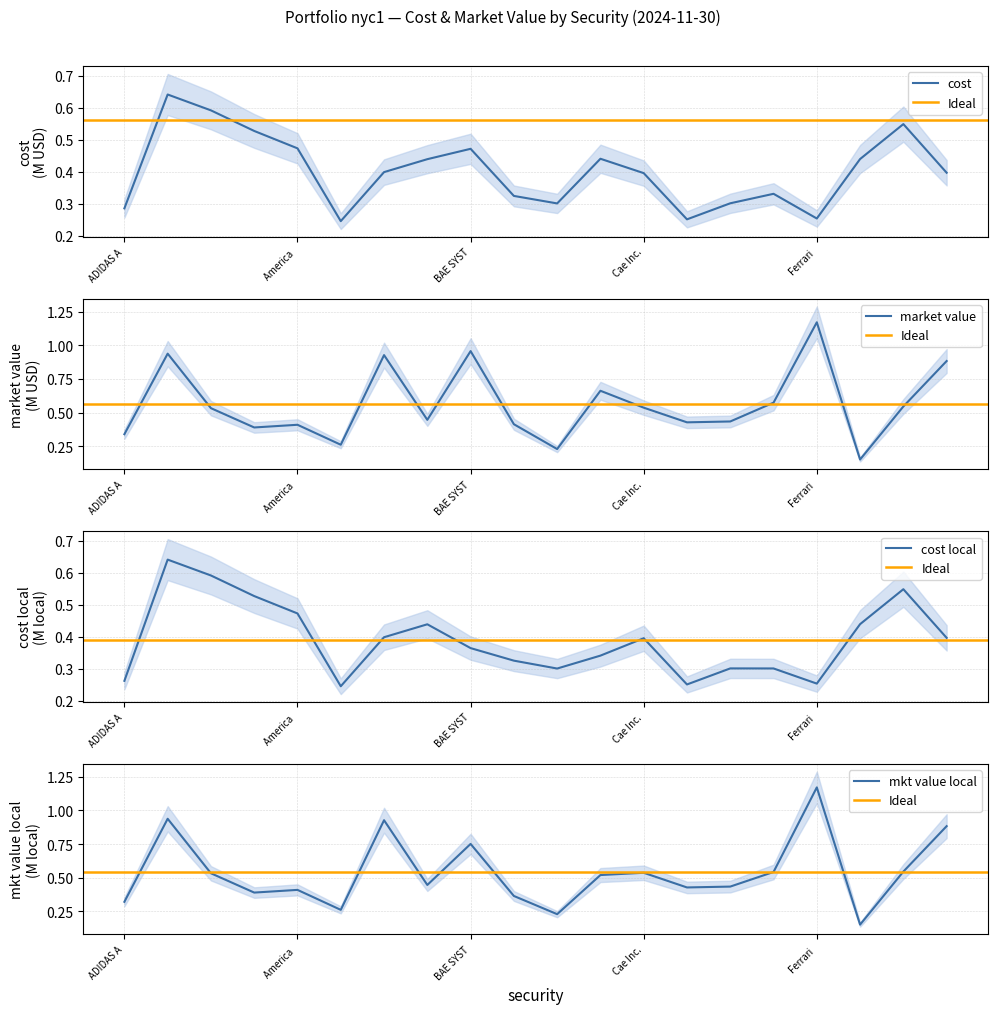

Which category has the highest value in the market value series?

Ferrari 